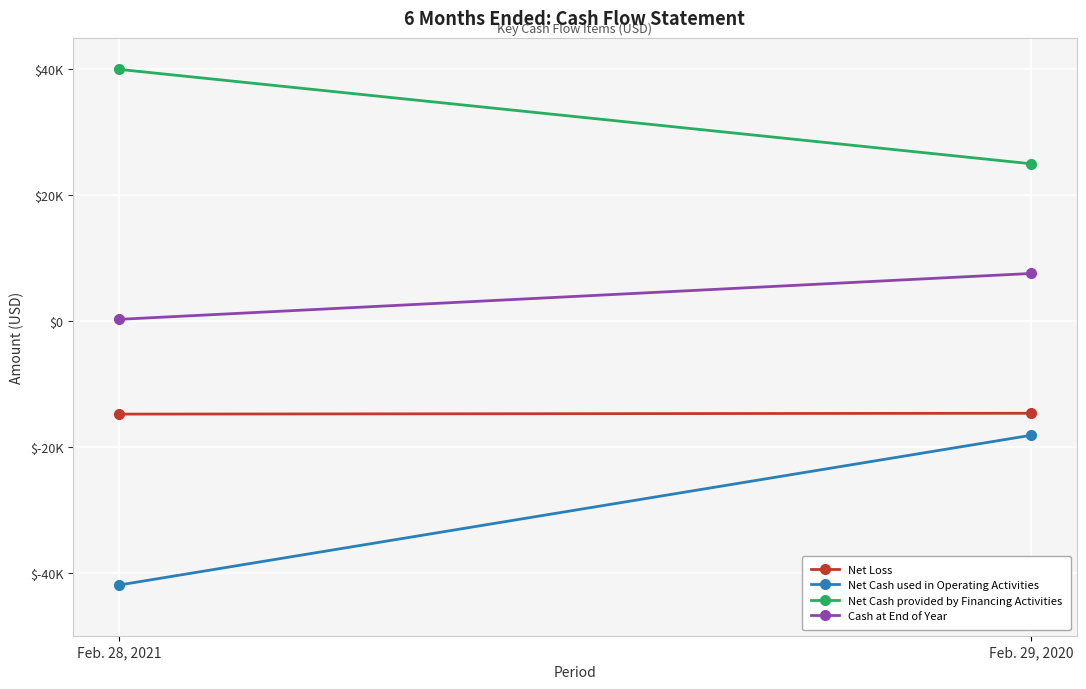

What are all the series names shown in the legend?

Net Loss, Net Cash used in Operating Activities, Net Cash provided by Financing Activities, Cash at End of Year